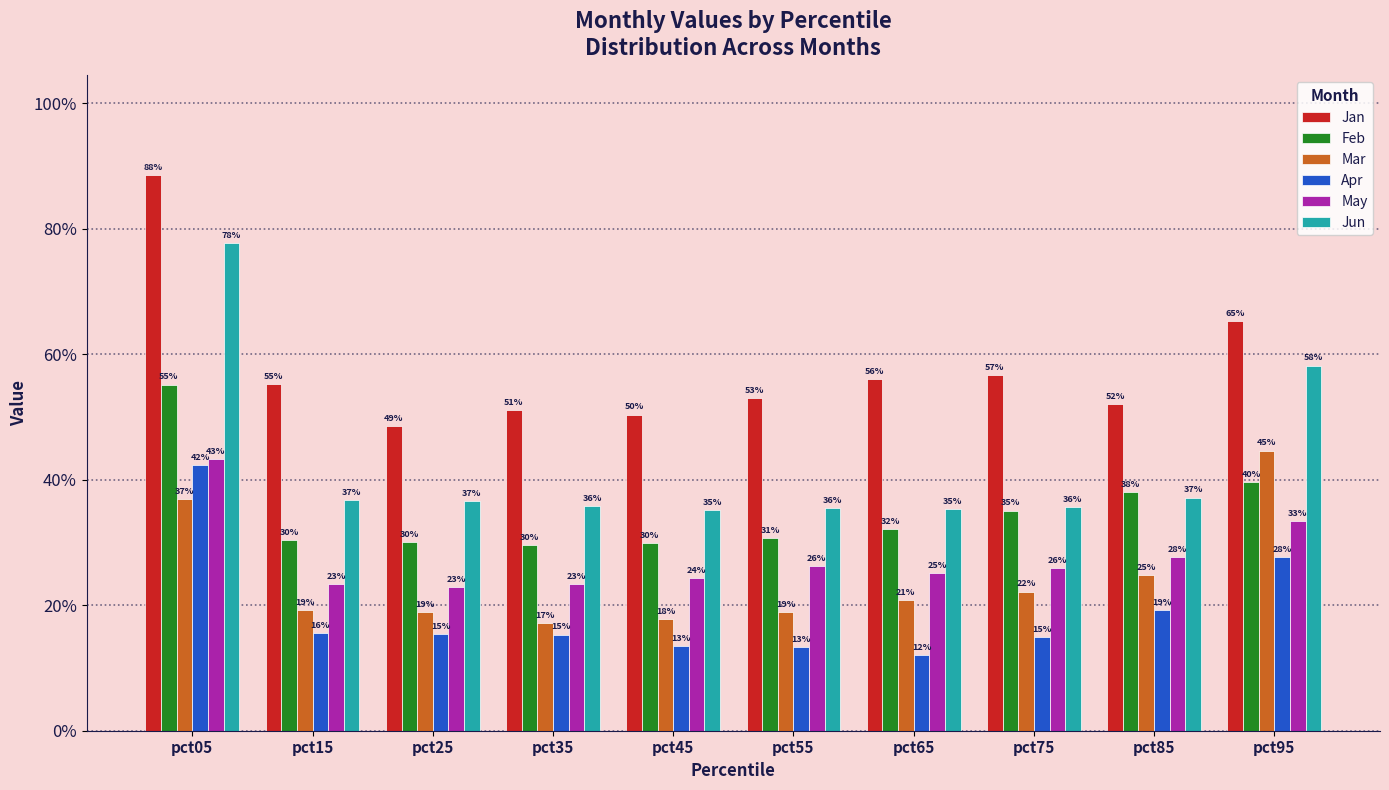

At pct55, list the series in order from smallest to largest.

Apr, Mar, May, Feb, Jun, Jan